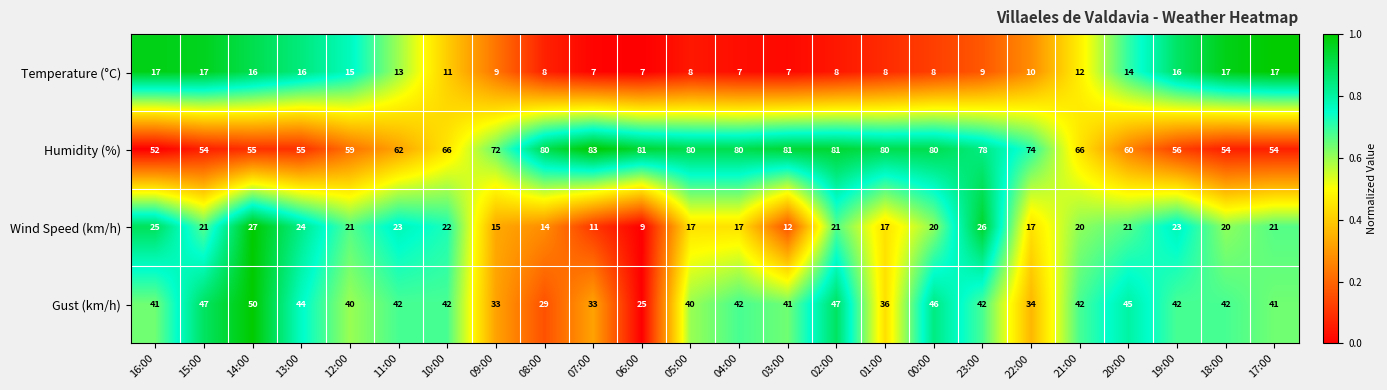

What is the total value across all series at 16:00?

135